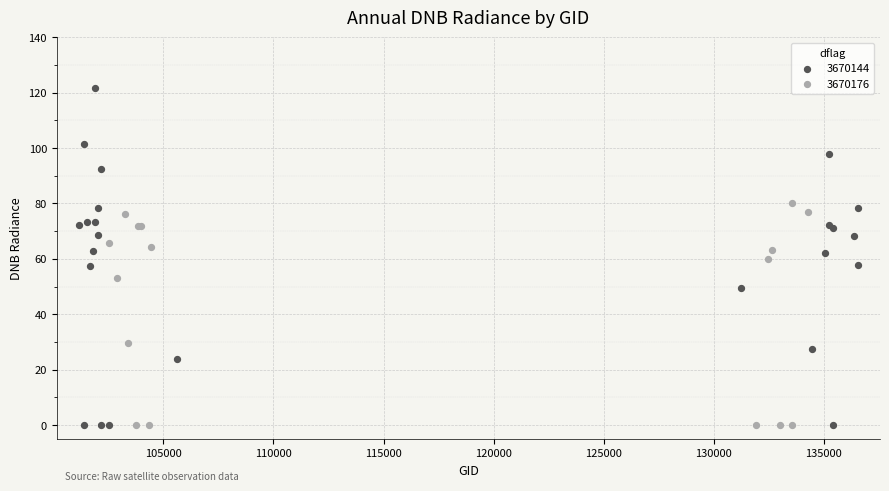

Which series reaches the maximum Y coordinate?

3670144